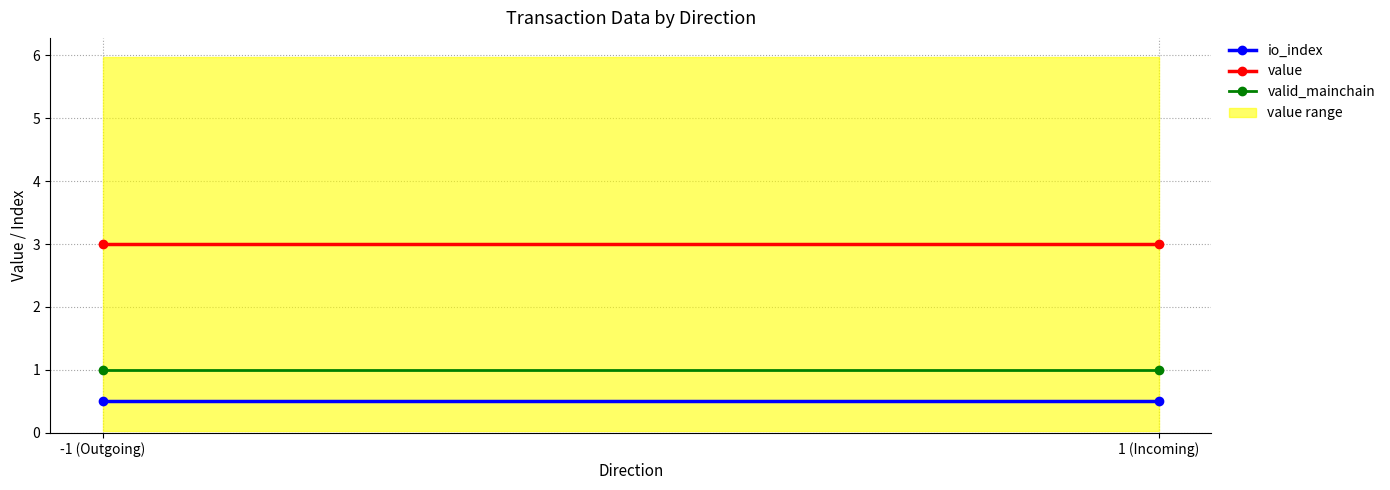

List the labels in order of valid_mainchain value, largest first.

-1 (Outgoing), 1 (Incoming)